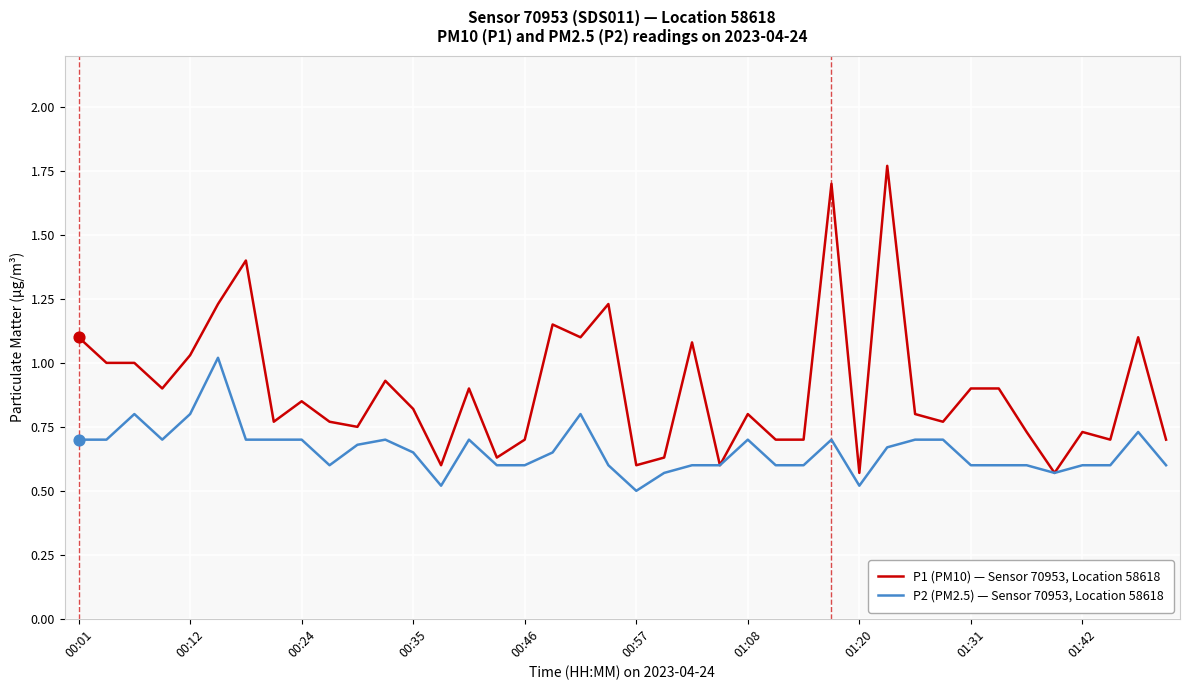

Which series has the largest total across all categories?

P1 (PM10) — Sensor 70953, Location 58618